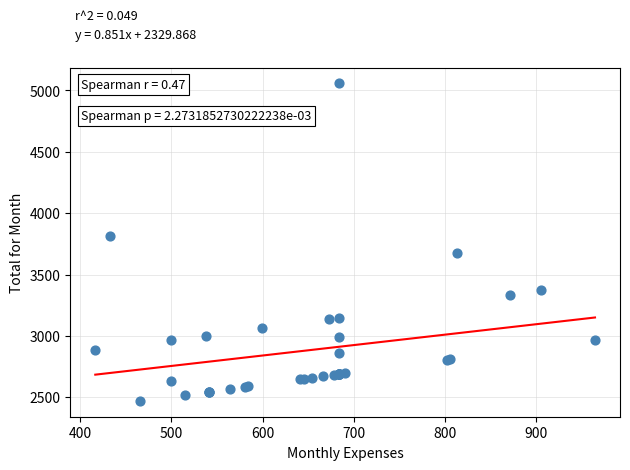

What Y value in the scatter plot is closest to 3763?

3818.0